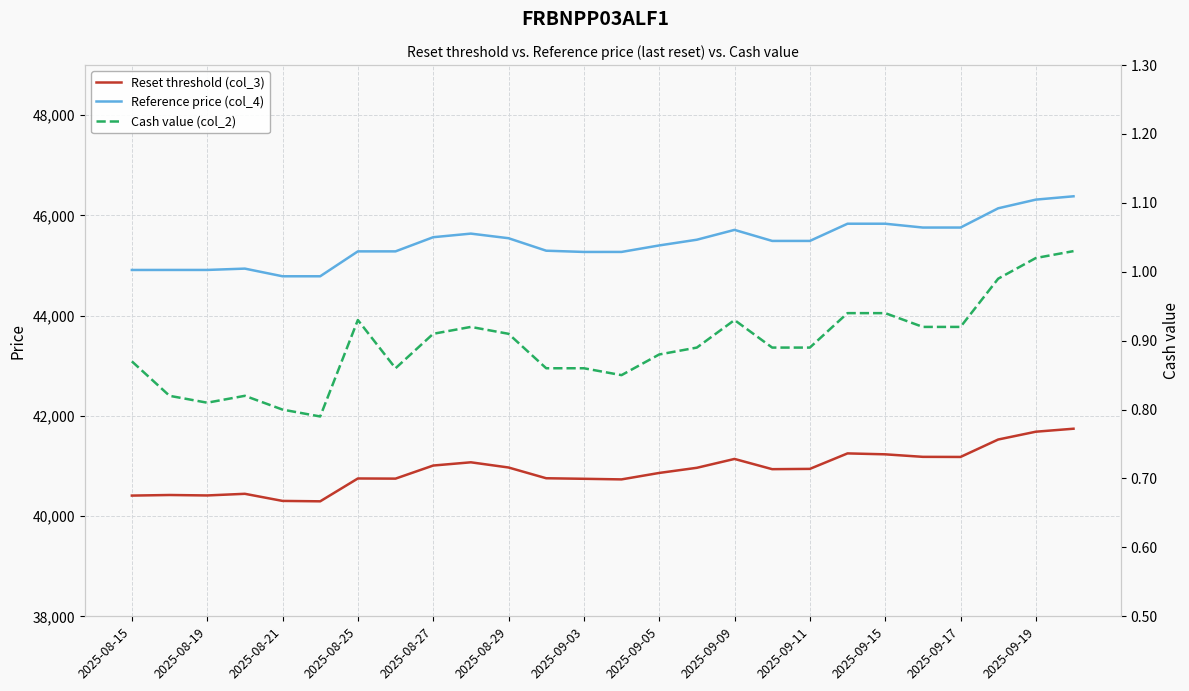

In Cash value (col_2), how many points are lower than both neighbors (excluding endpoints)?

4